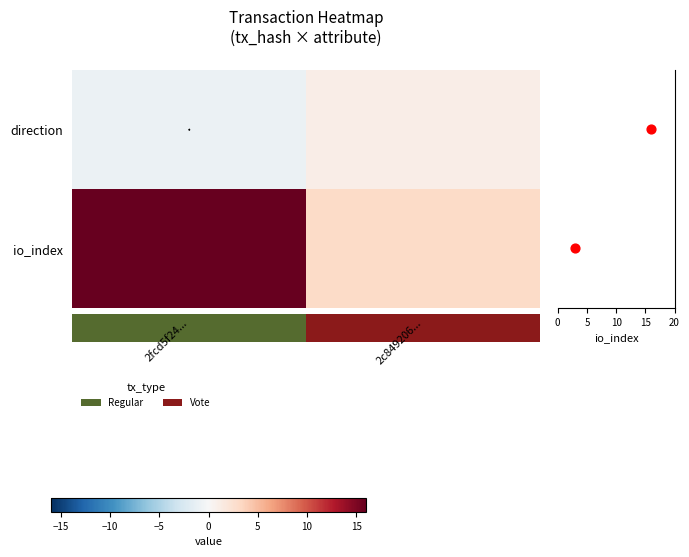

At how many categories does at least one series exceed 7?

1